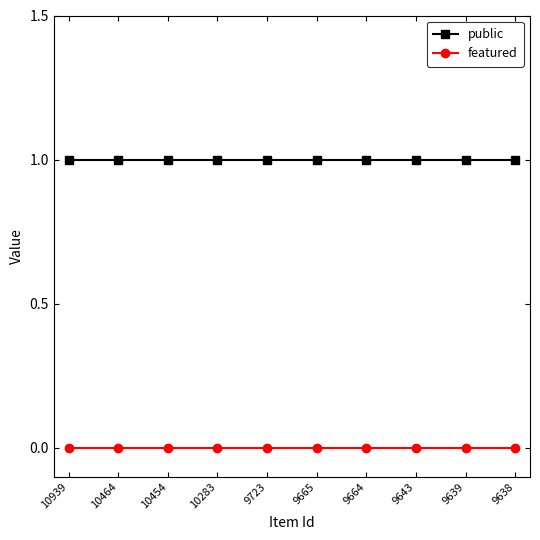

True or false: featured has a value of 0 at 9639.

True